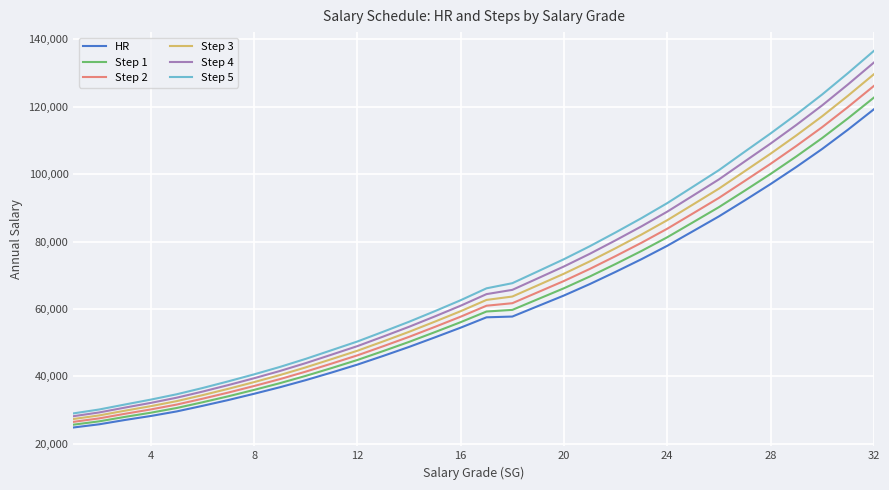

List the series in order of their peak value, highest first.

Step 5, Step 4, Step 3, Step 2, Step 1, HR